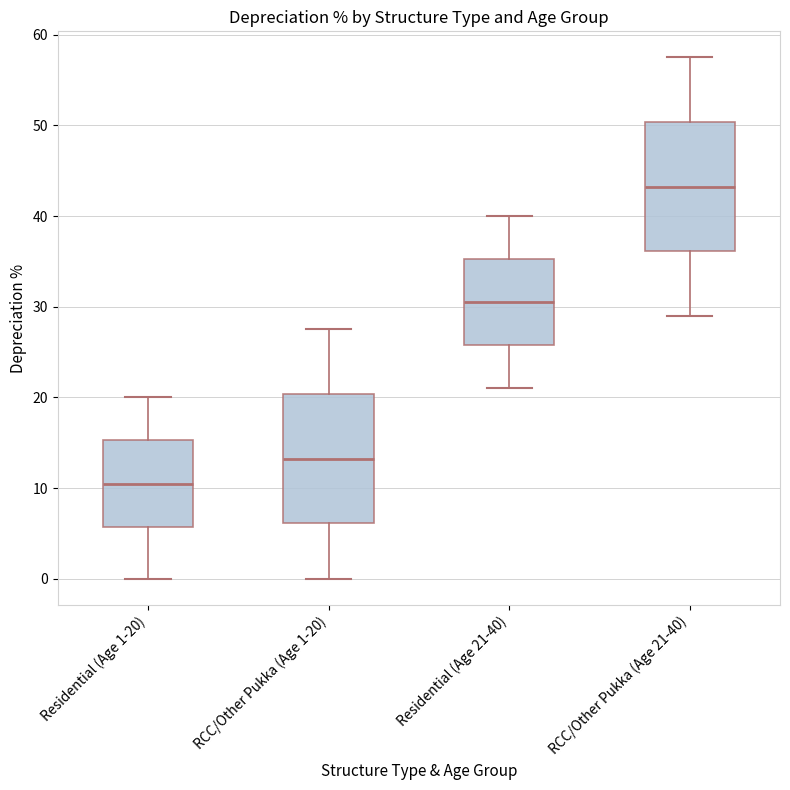

Where does the lower whisker of the box for RCC/Other Pukka (Age 1-20) end on the y-axis? The values are not printed on the chart, so give them approximately, as read against the axis.

0